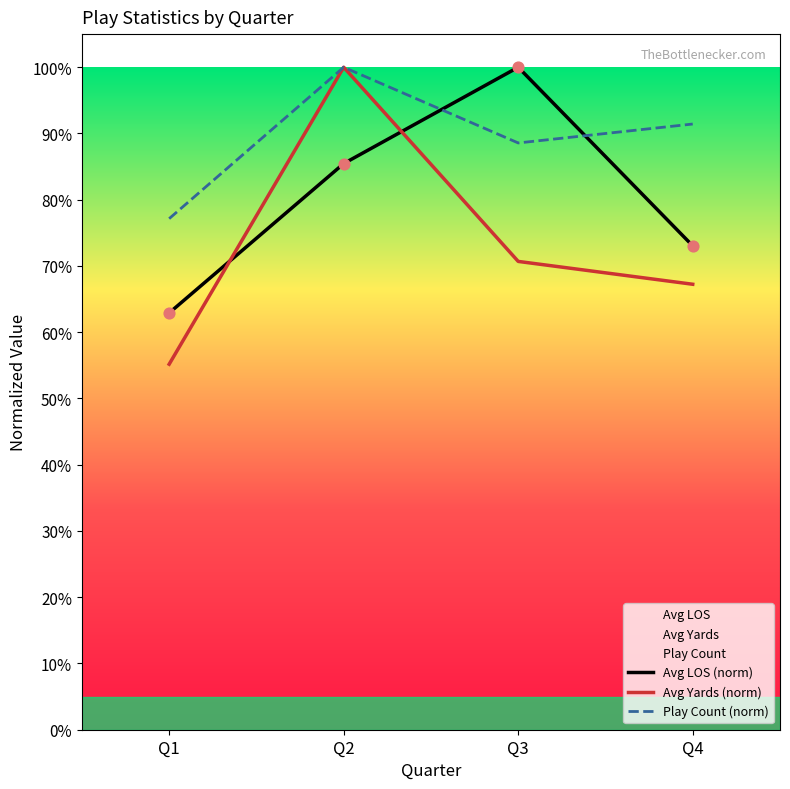

At how many categories does at least one series exceed 95?

2